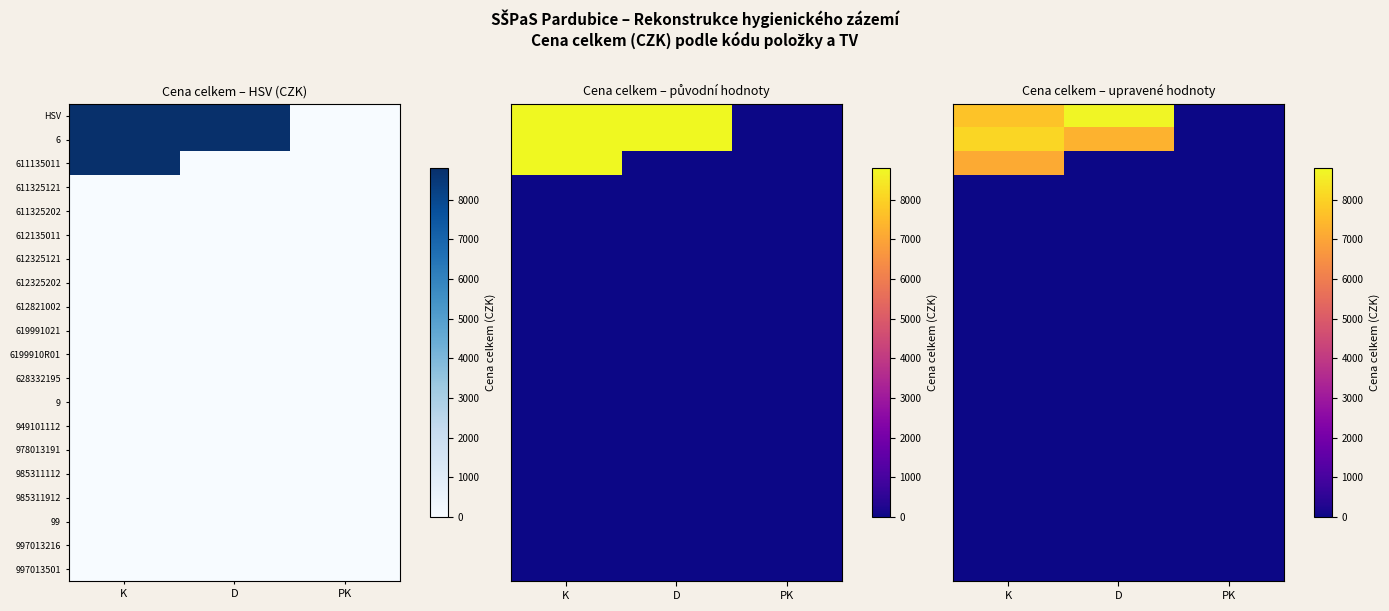

Is the value of HSV at PK greater than the value of 9 at D?

No